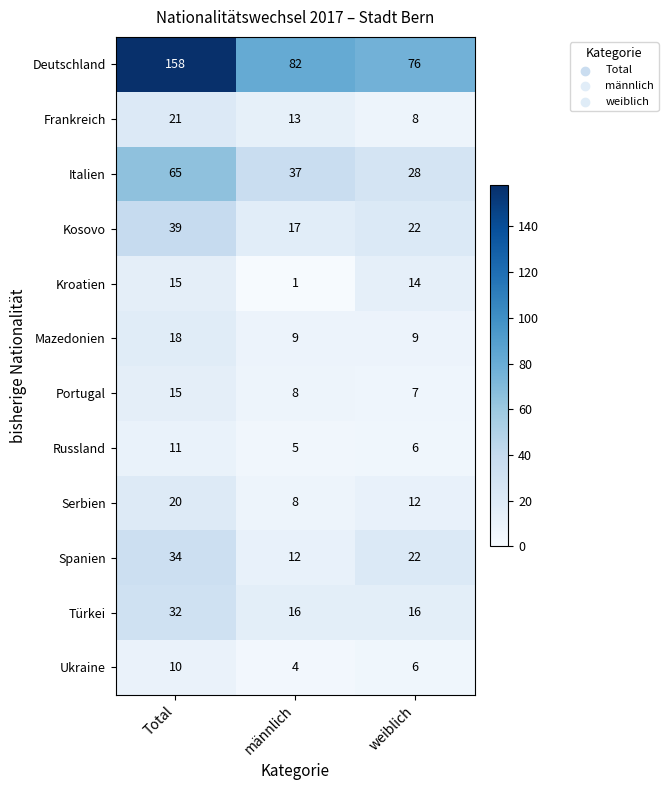

Which series has the largest total across all categories?

Deutschland